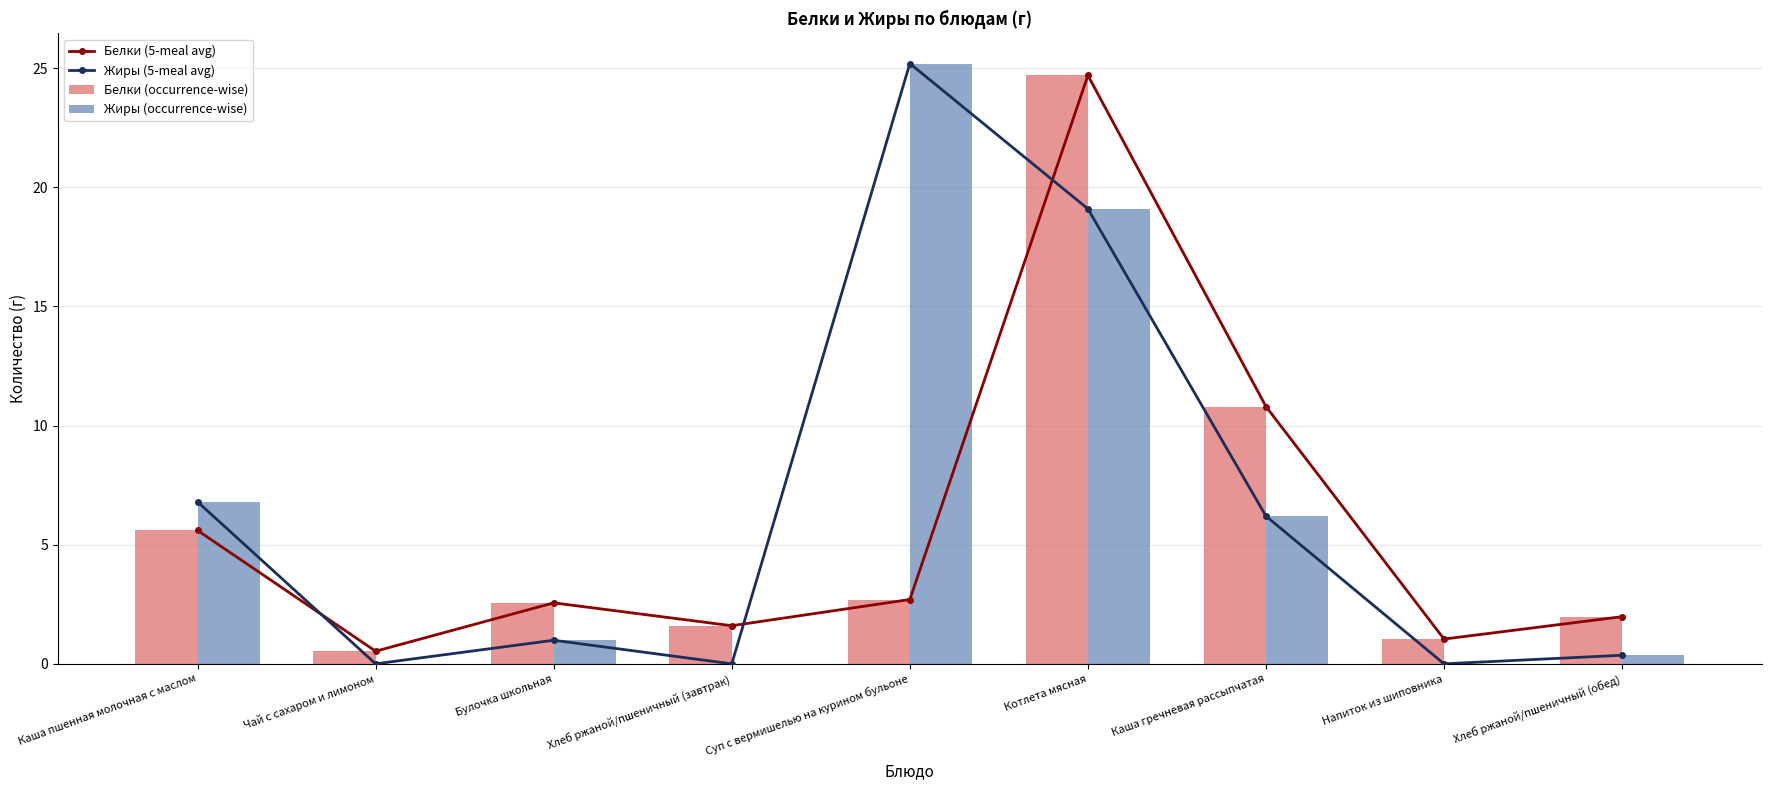

How many values in Жиры (occurrence-wise) are above zero?

6